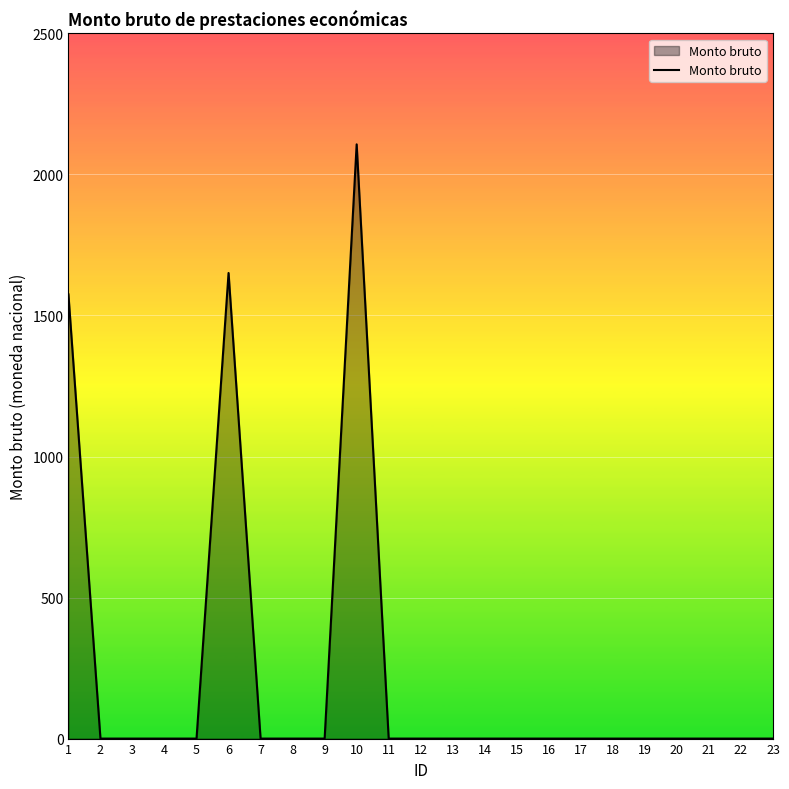

What is the difference between the maximum and minimum values?

2106.8